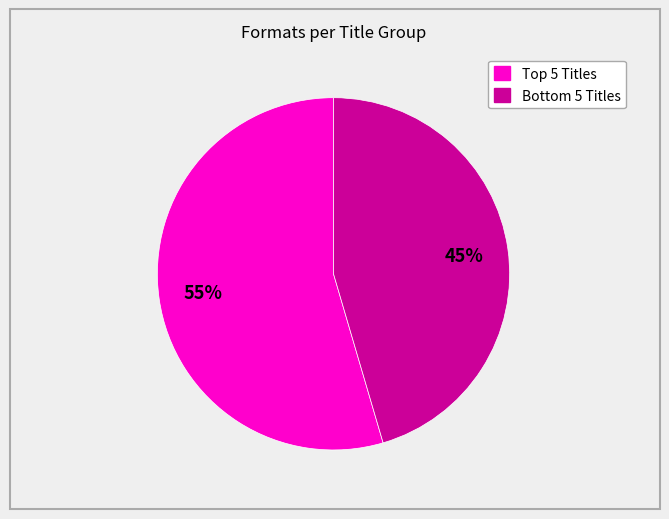

Is there any slice that represents more than half of the pie?

Yes